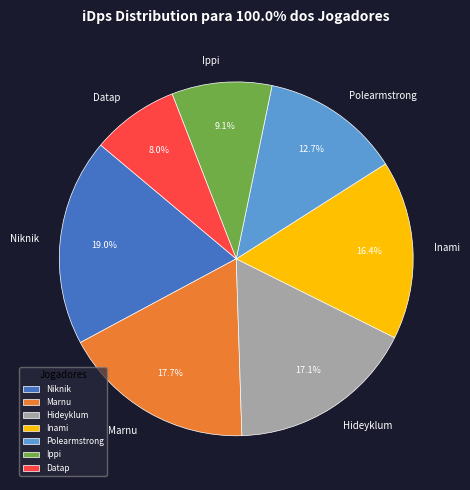

Does Marnu represent more than half of the total?

No